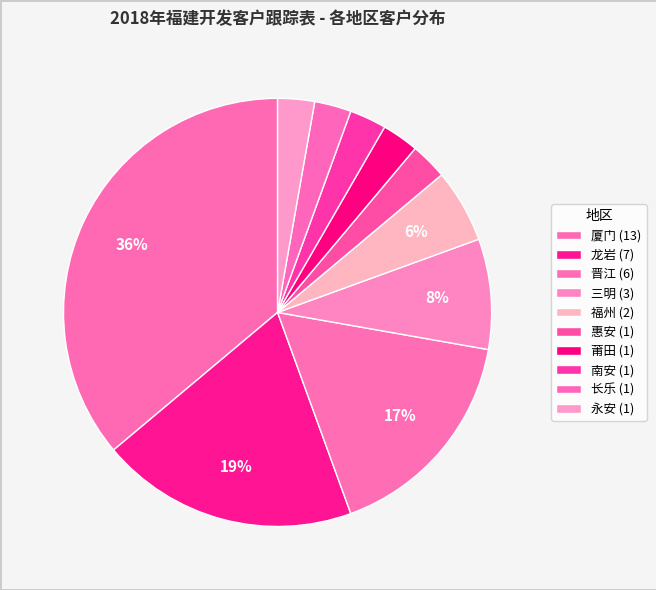

What is the total percentage of 莆田 and 长乐?

5.6%